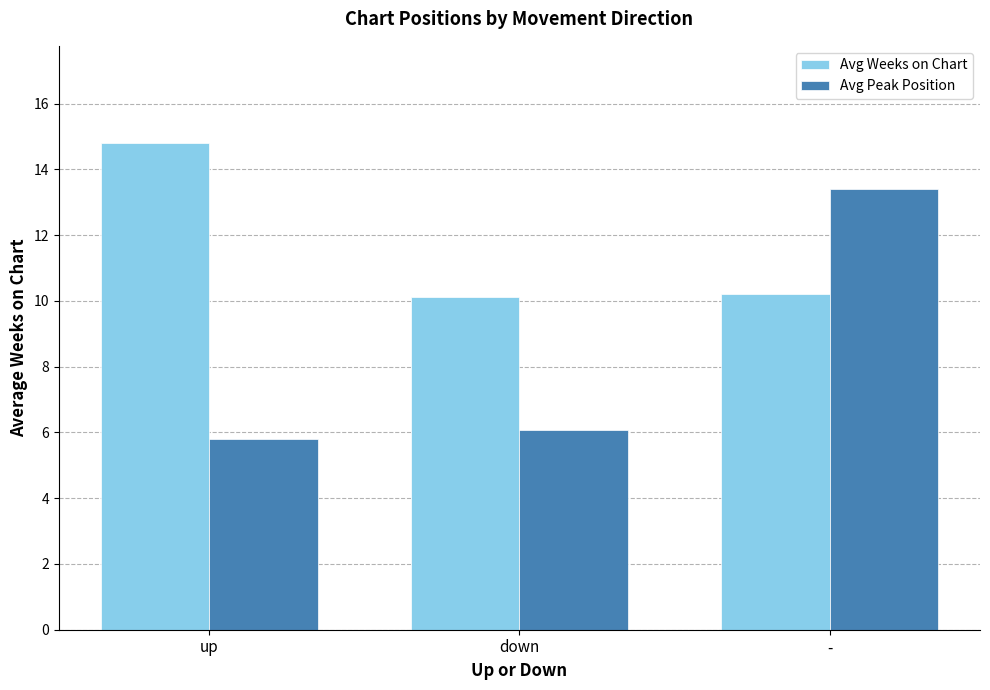

How many values in the Avg Peak Position series exceed 6?

2